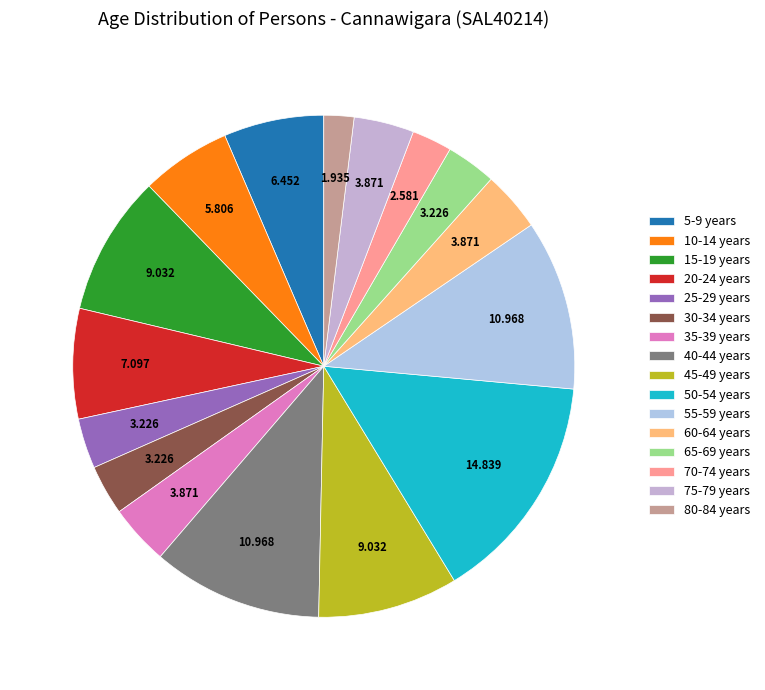

Combined, do 80-84 years and 25-29 years account for over 50%?

No